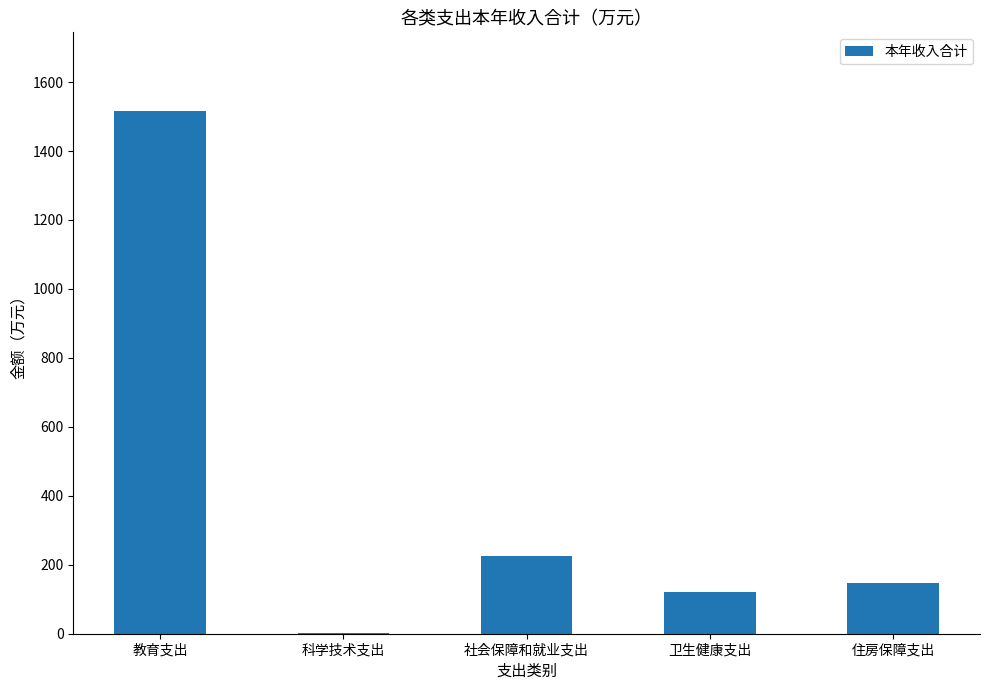

Which category has the highest value across all series?

教育支出